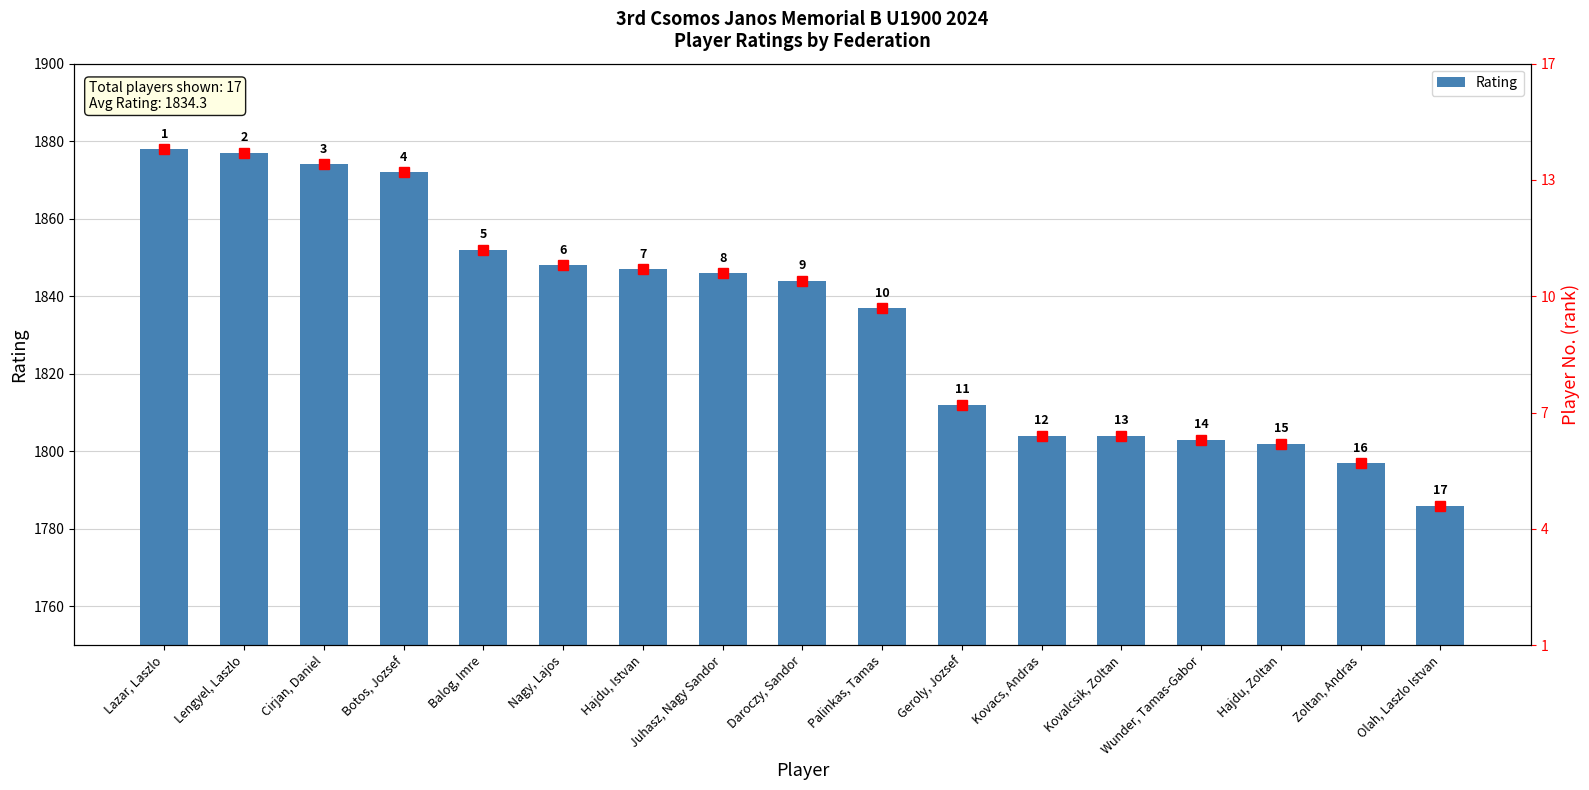

Read the value at Juhasz, Nagy Sandor, to the nearest 5.

1845